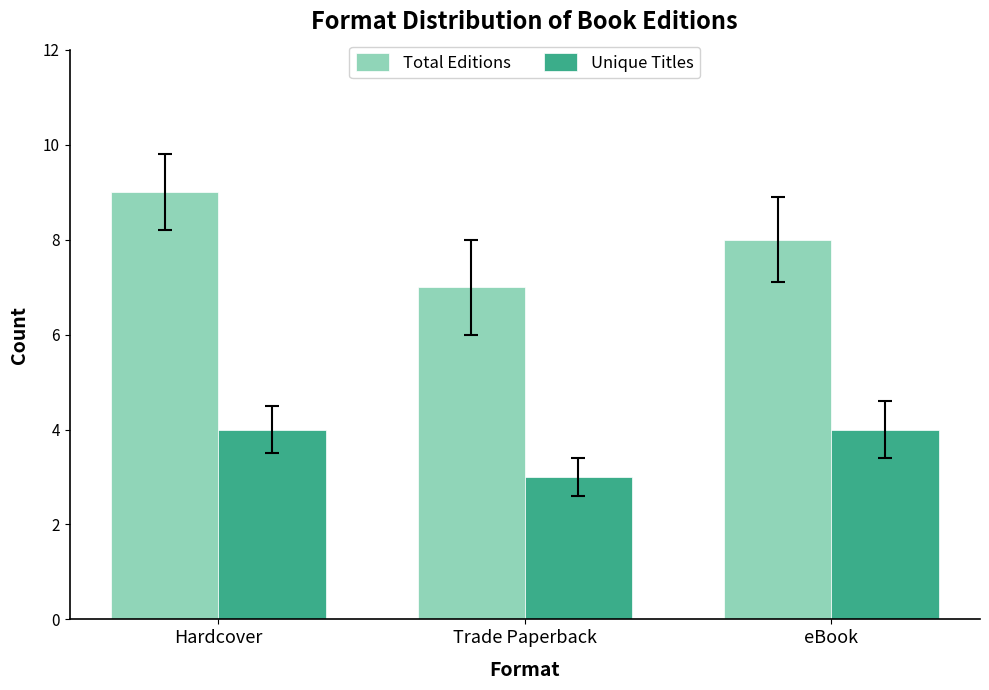

Which label corresponds to the largest value in the chart?

Hardcover